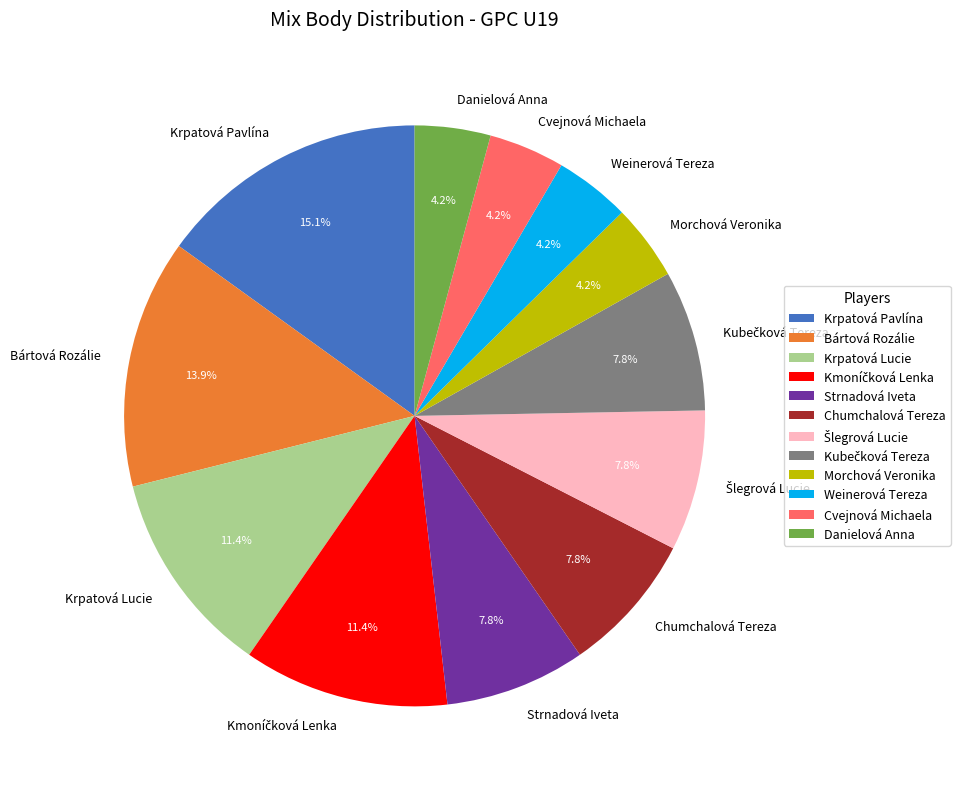

Which slice is the largest?

Krpatová Pavlína